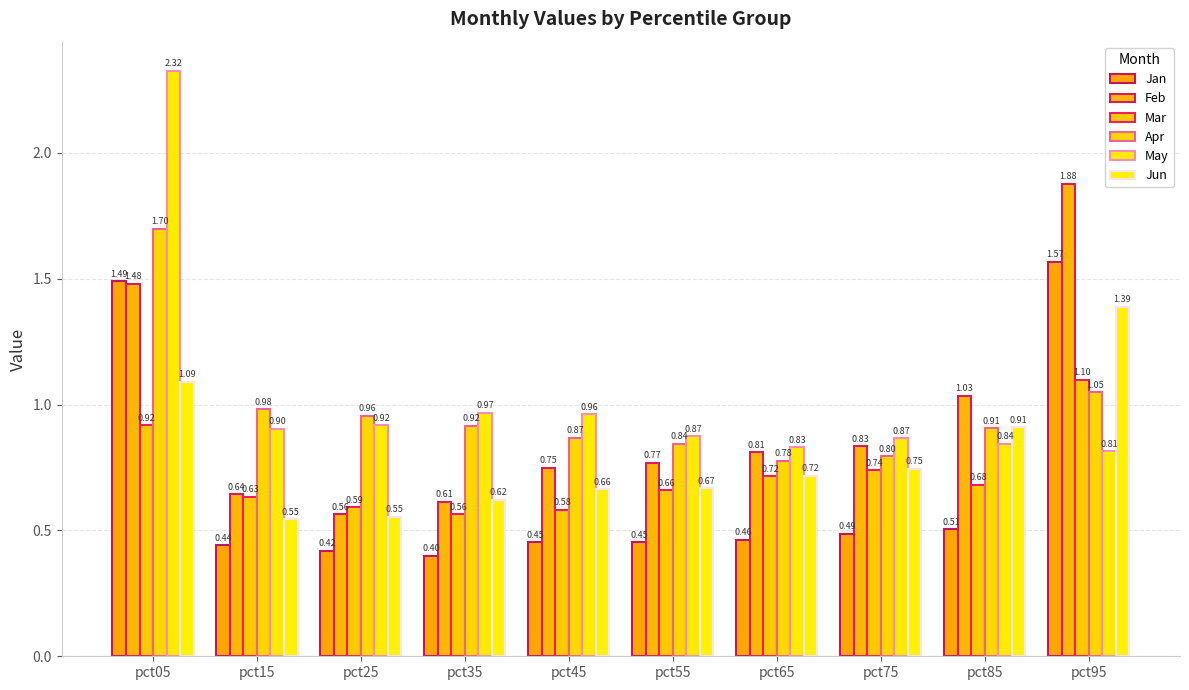

What is the difference between the Feb values at pct45 and pct75?

0.1